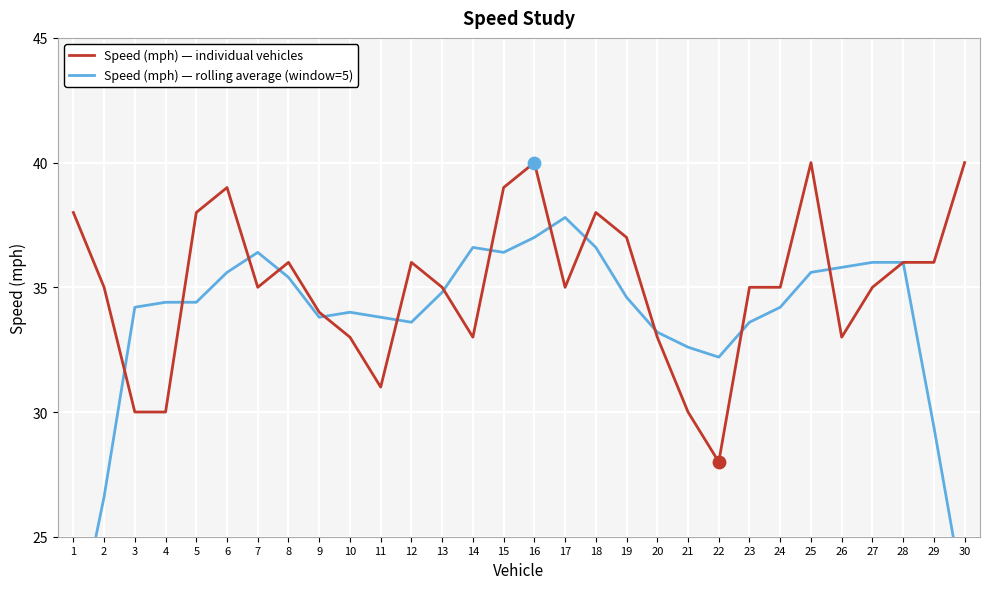

Which series has the largest total across all categories?

Speed (mph) — individual vehicles